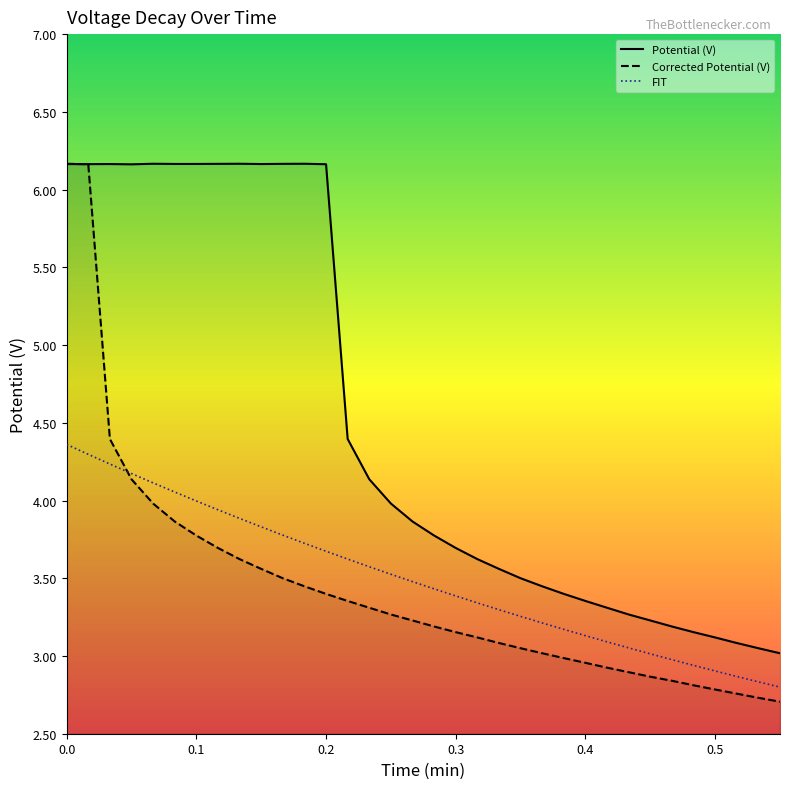

How many times do Corrected Potential (V) and FIT cross each other?

1